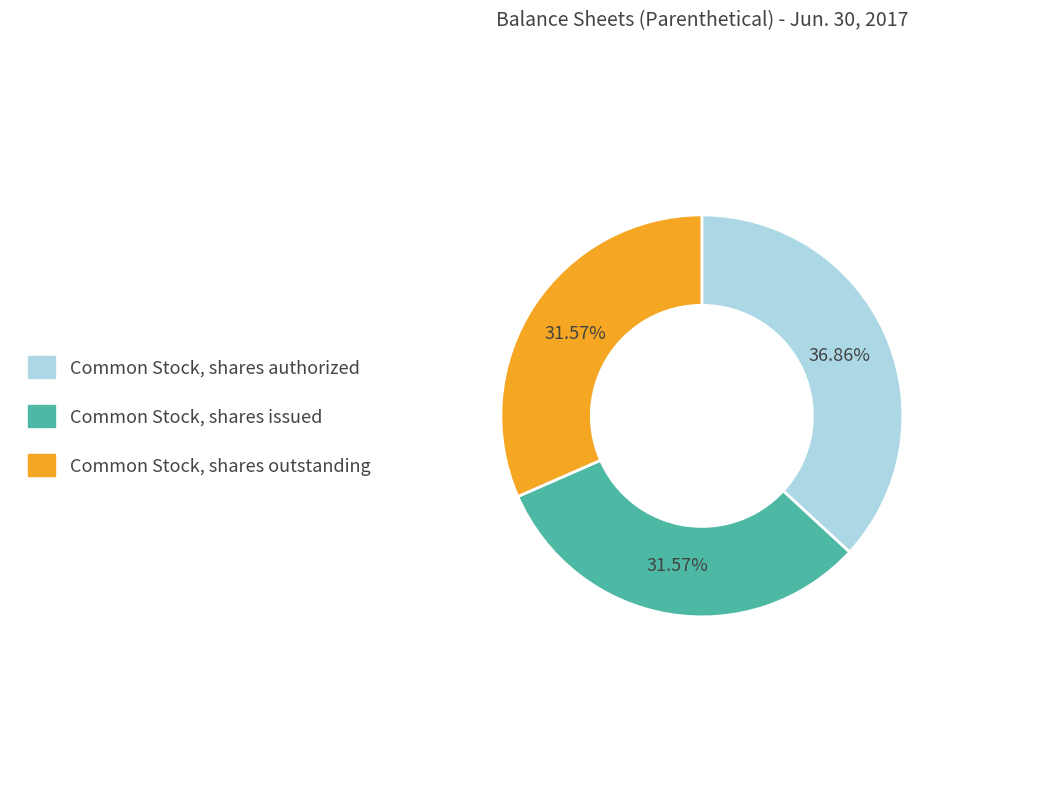

To the nearest percent, what is the average slice percentage?

33%